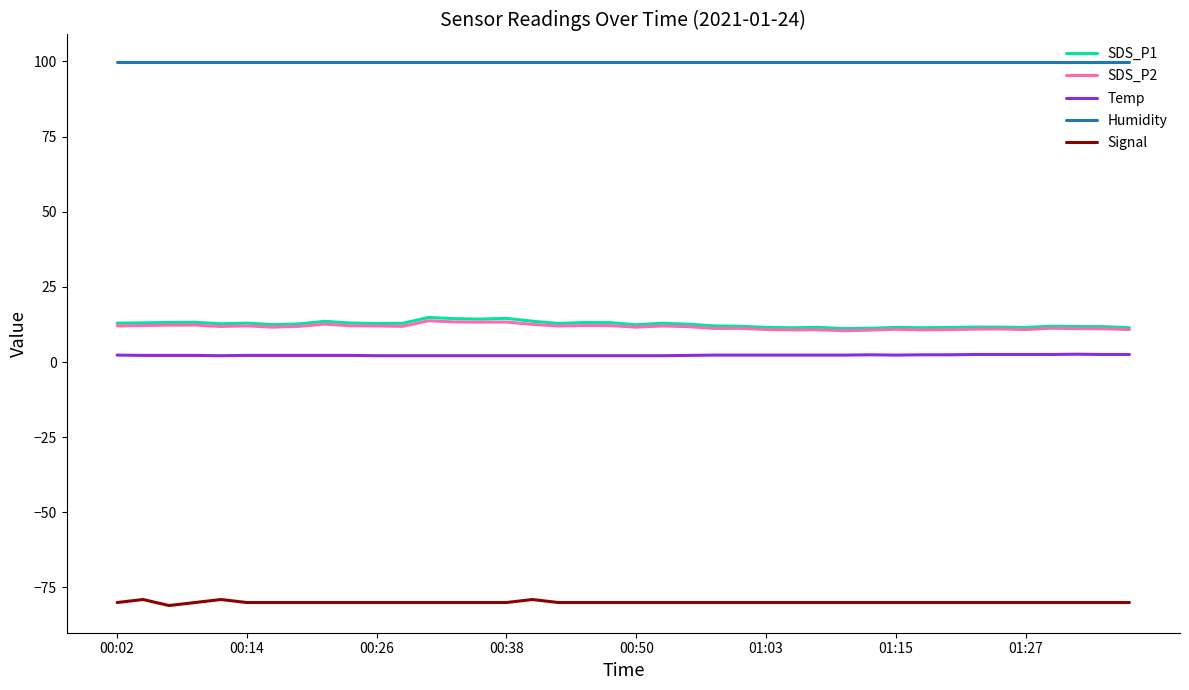

True or false: SDS_P2 and Temp cross at least once.

False